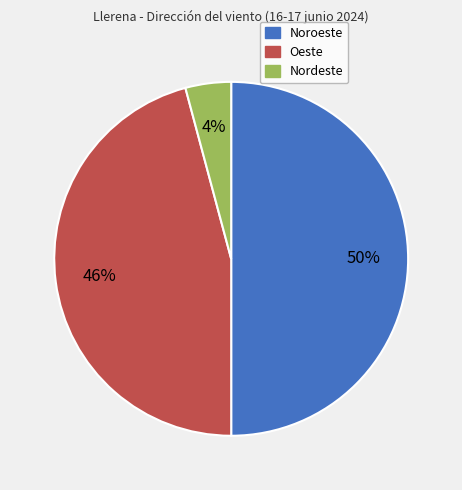

To the nearest percent, what is the average slice percentage?

33%